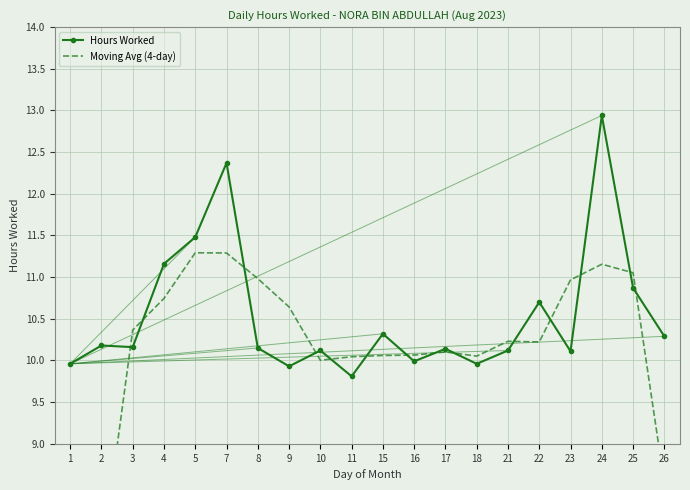

Between 3 and 26, which series saw the biggest shift?

Moving Avg (4-day)